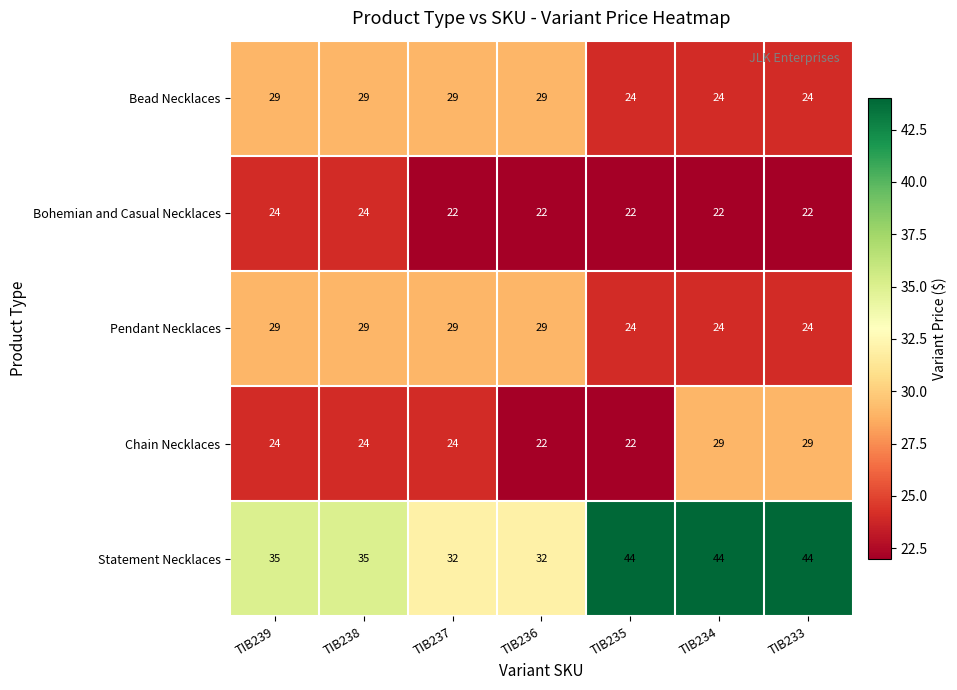

Which series has the widest spread of values?

Statement Necklaces